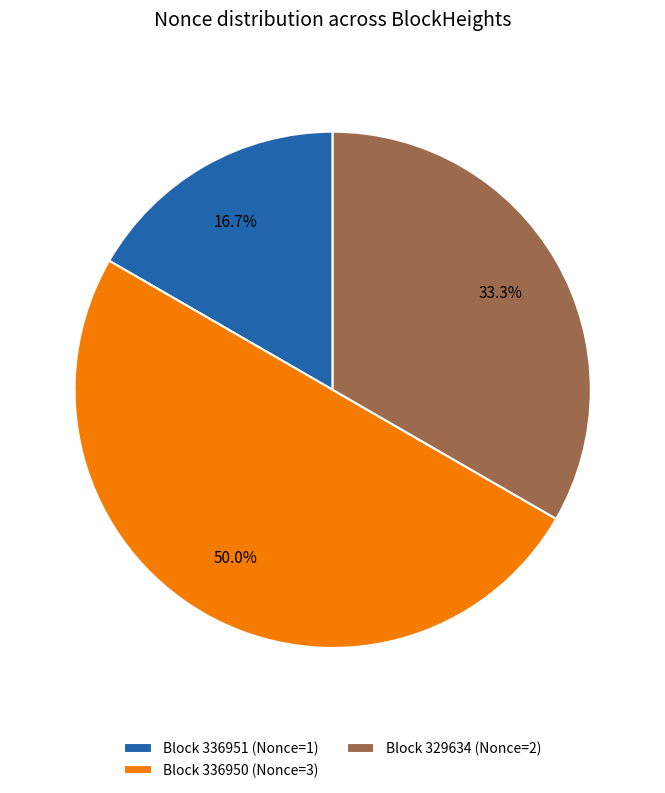

Does Block 336951 (Nonce=1) account for over 50% of the chart?

No